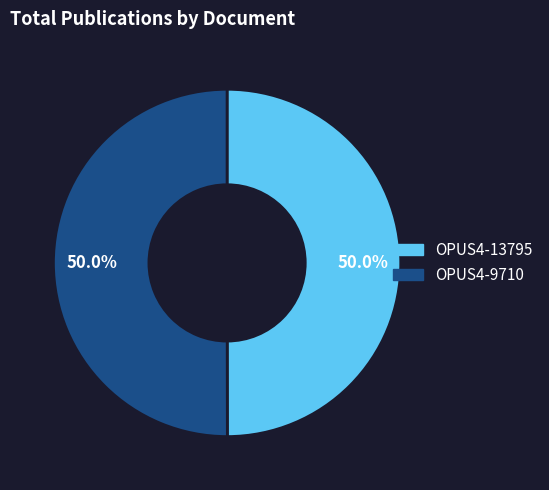

Do OPUS4-9710 and OPUS4-13795 together represent more than half of the pie?

Yes